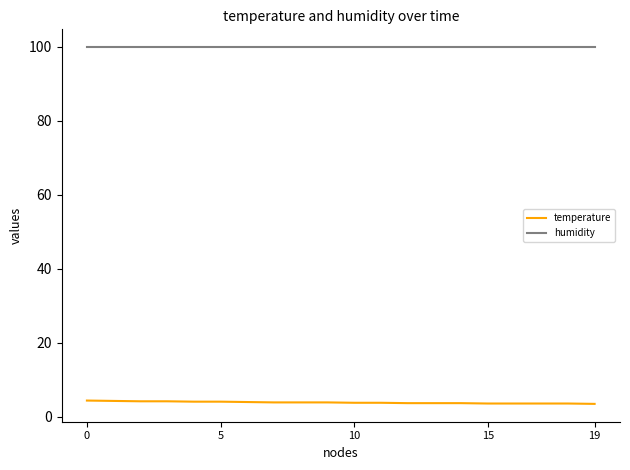

How many lines are shown in the chart?

2